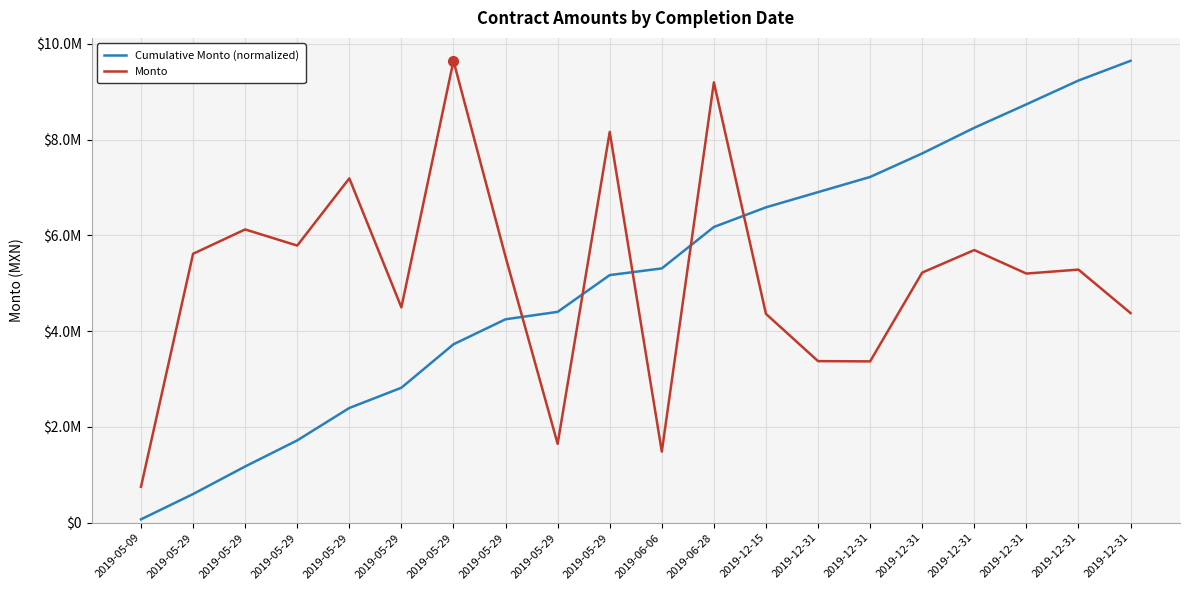

Rank the series by their maximum value, from lowest to highest.

Cumulative Monto (normalized), Monto